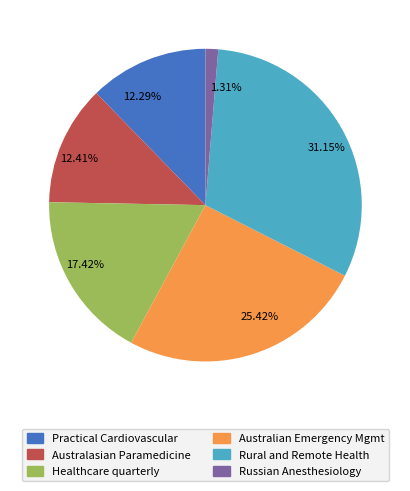

Is there a majority slice in this chart?

No